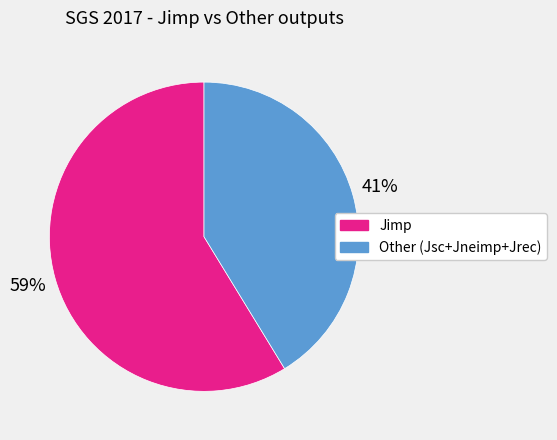

How many slices are in this pie chart?

2